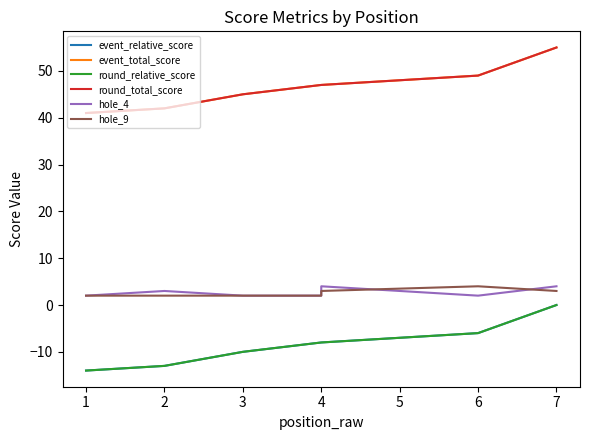

How many data points in event_total_score are above 47?

2